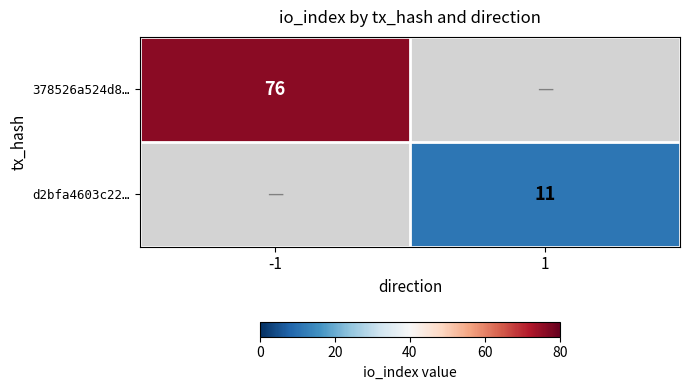

The 378526a524d8… series shows 115 at -1. True or false?

False